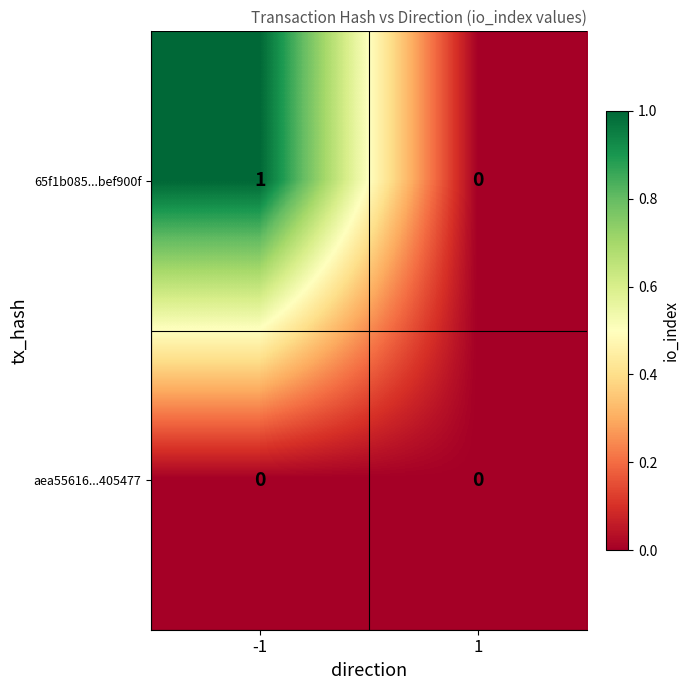

Which series has the largest total across all categories?

65f1b085...bef900f